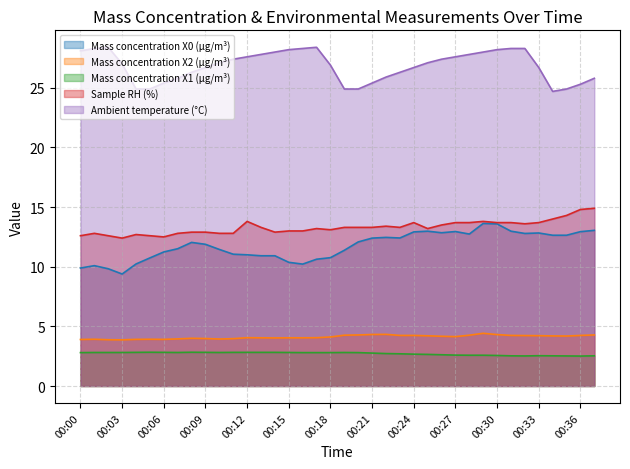

At which label is Ambient temperature (°C) (line) closest to 26?

22